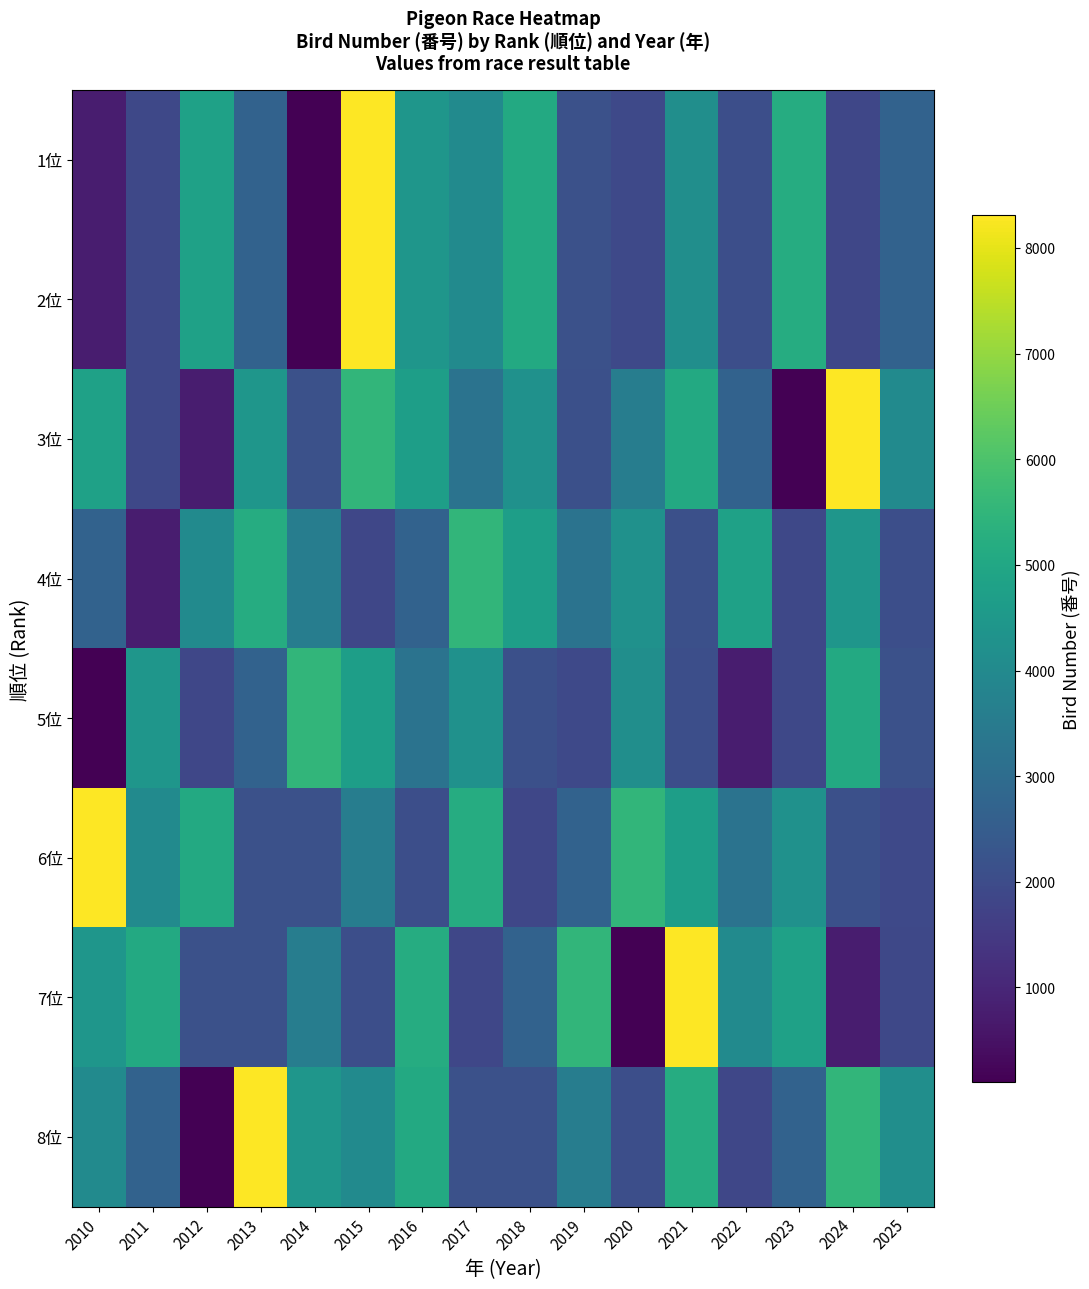

What is the spread (max minus min) of values at 2010?

8212